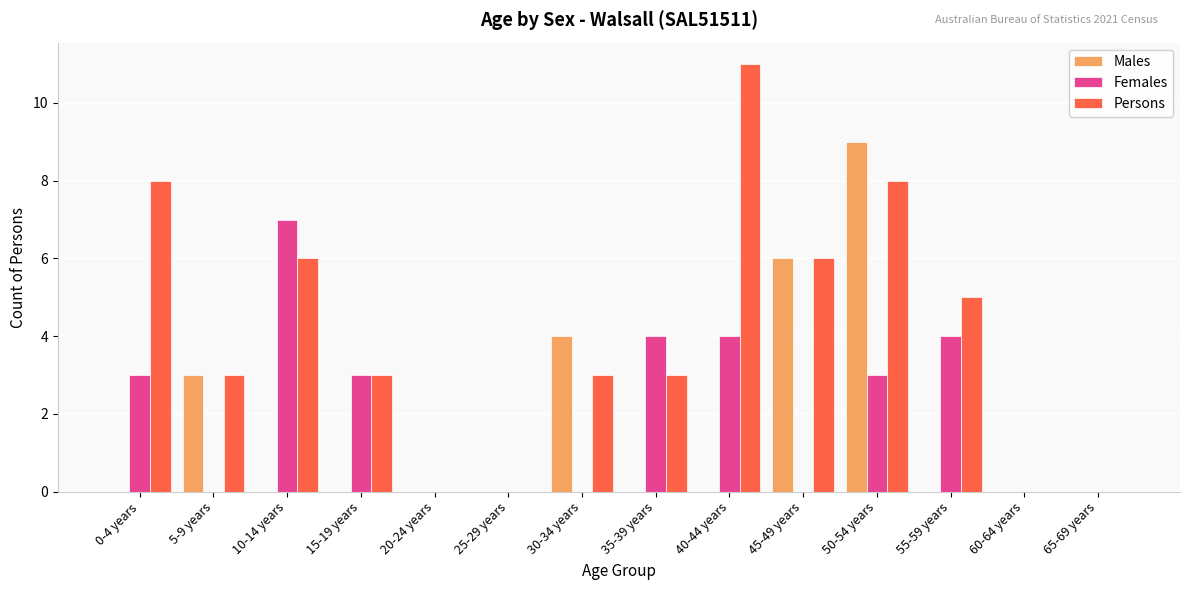

Which series changed the most between 5-9 years and 10-14 years?

Females